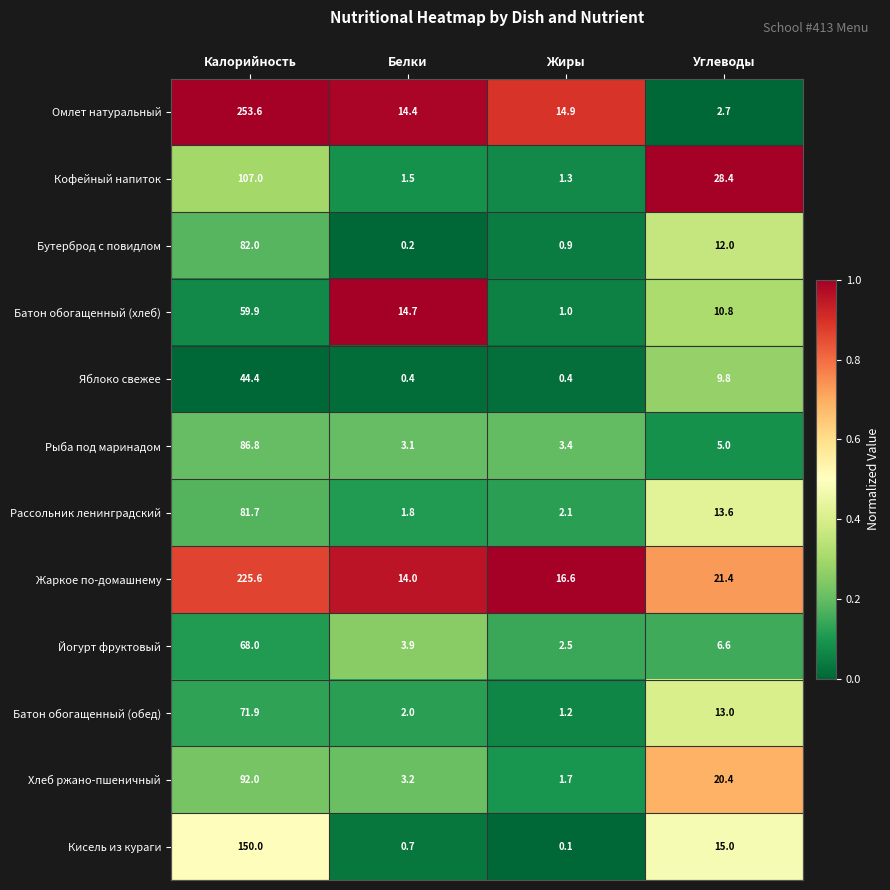

Which series changed the most between Калорийность and Углеводы?

Омлет натуральный